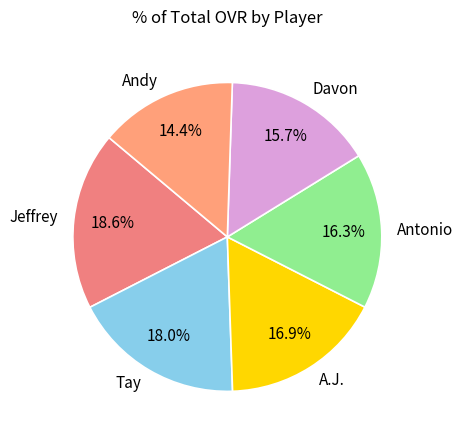

Between Tay and A.J., which is larger?

Tay